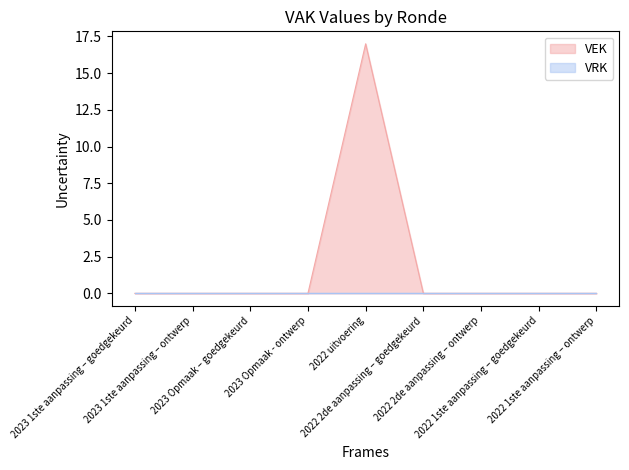

Rank the categories by value from lowest to highest.

2023 1ste aanpassing – goedgekeurd, 2023 1ste aanpassing – ontwerp, 2023 Opmaak – goedgekeurd, 2023 Opmaak - ontwerp, 2022 2de aanpassing – goedgekeurd, 2022 2de aanpassing – ontwerp, 2022 1ste aanpassing – goedgekeurd, 2022 1ste aanpassing – ontwerp, 2022 uitvoering